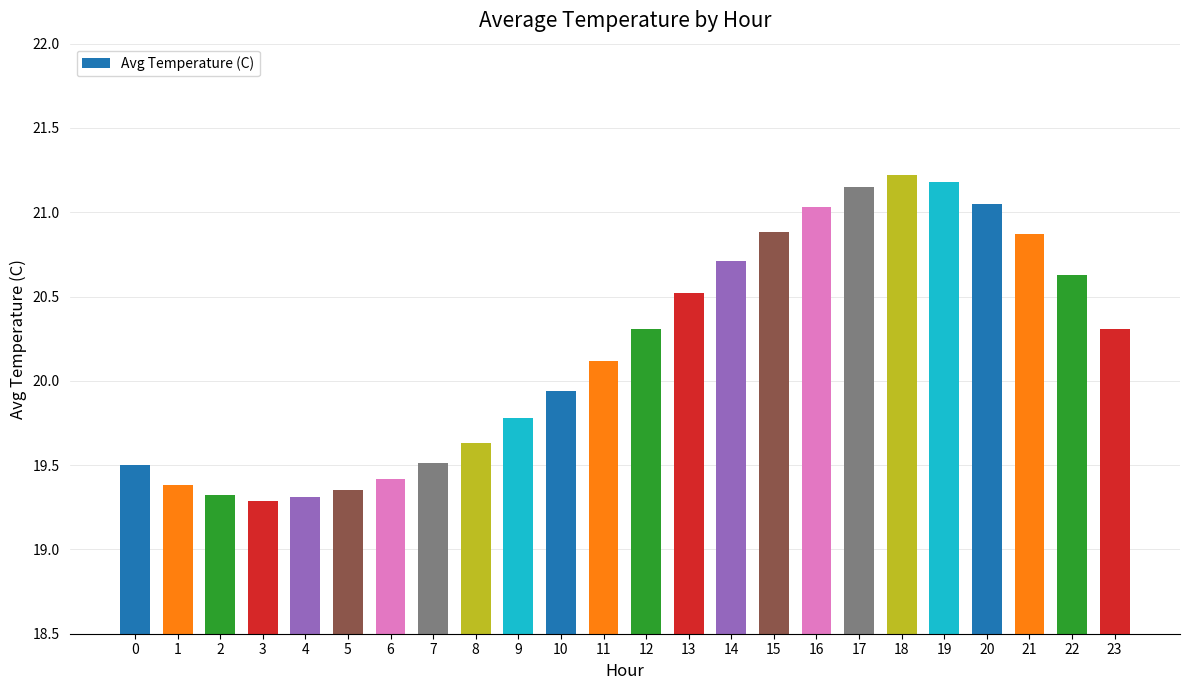

Approximately how many times larger is the value at 17 compared to 6?

1.1